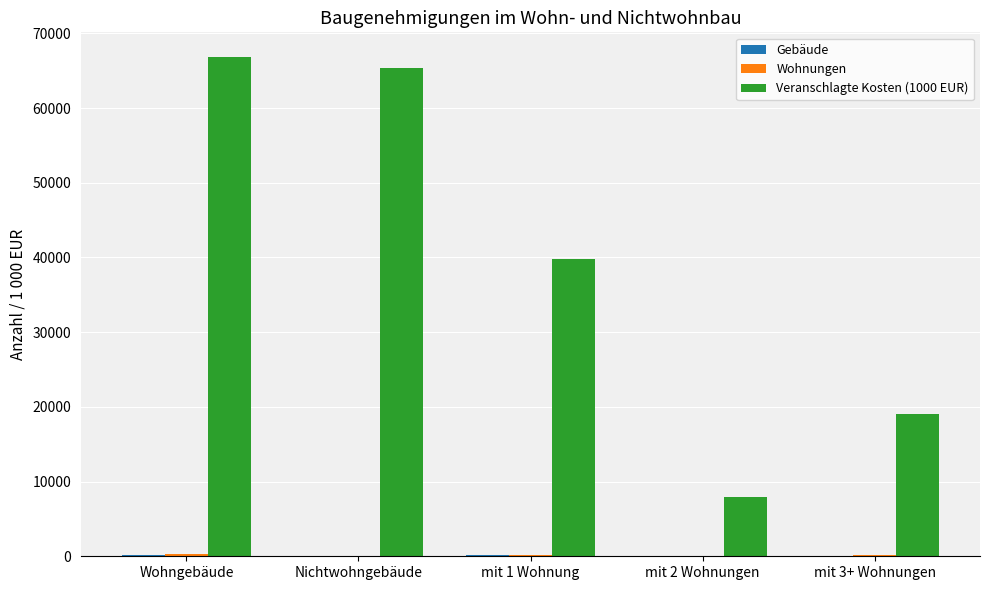

What is the maximum value shown in the chart?

66794